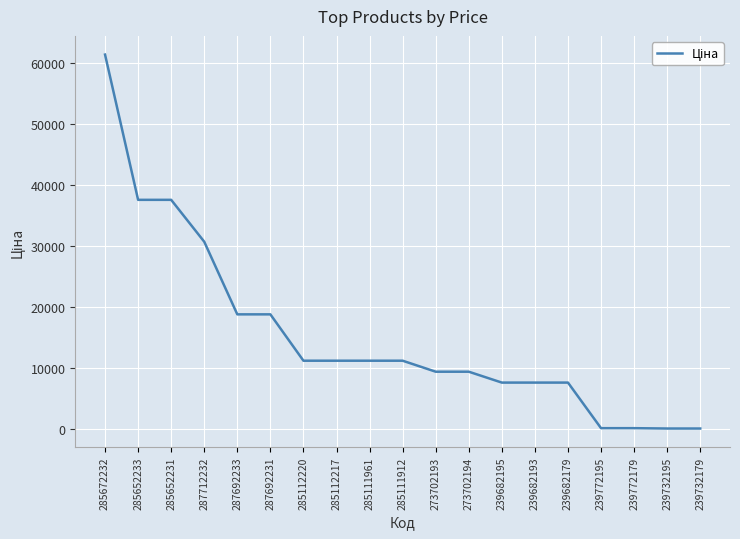

Count the number of values greater than 11188.

10